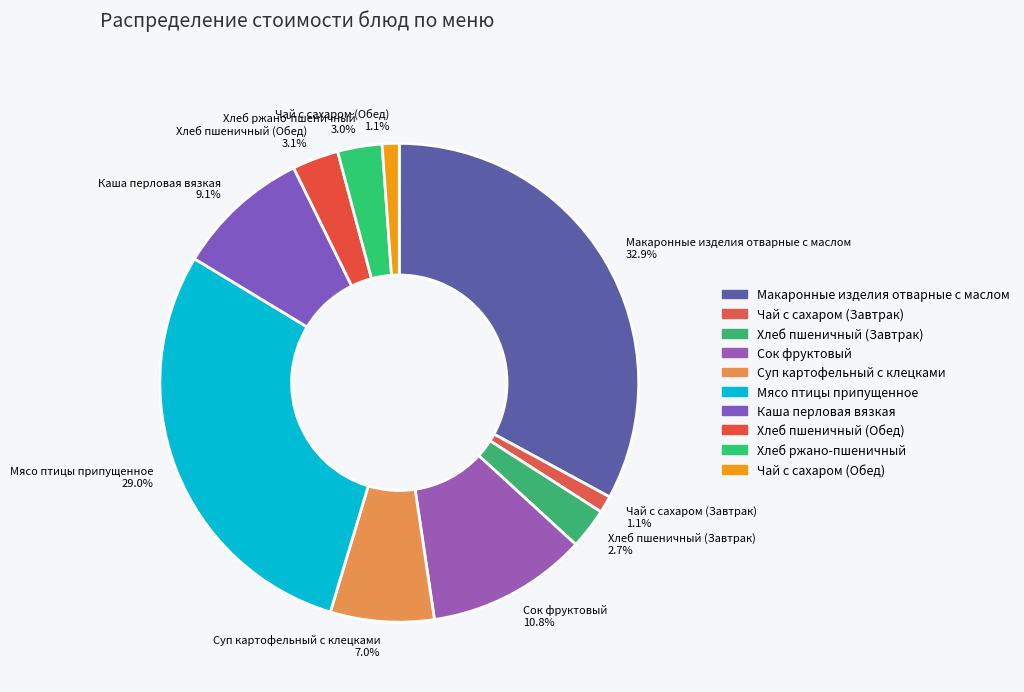

Count the number of slices in the pie.

10